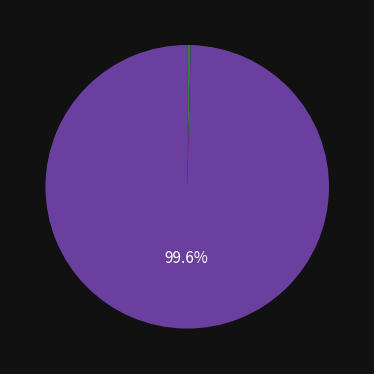

Is there a majority slice in this chart?

Yes